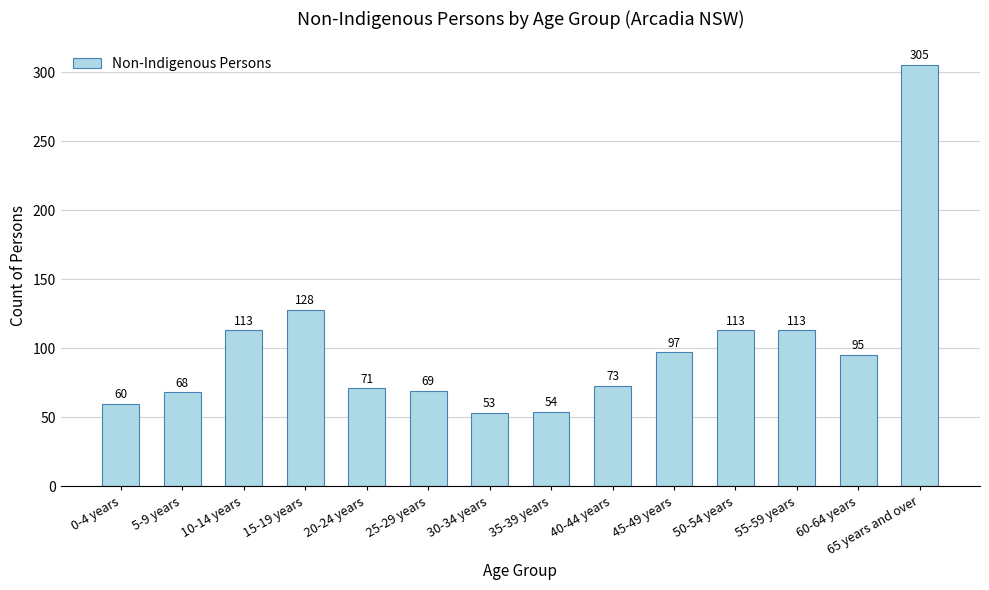

What is the label of the 4th bar from the left?

15-19 years